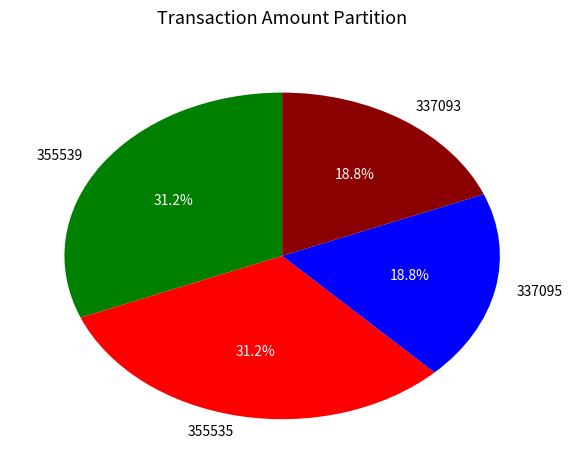

To the nearest percent, what portion does 355539 represent?

31%